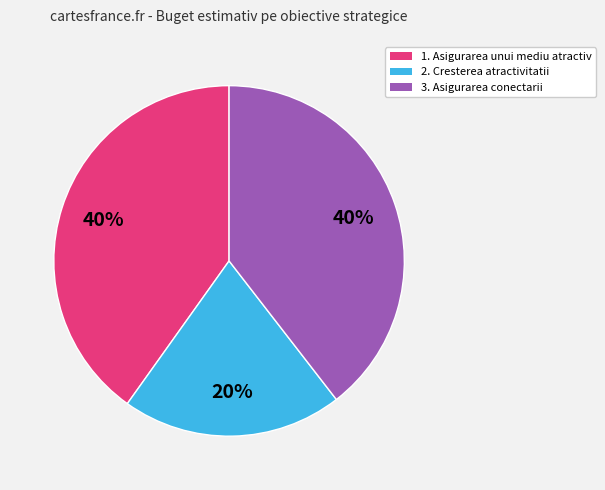

Does any single category account for the majority?

No